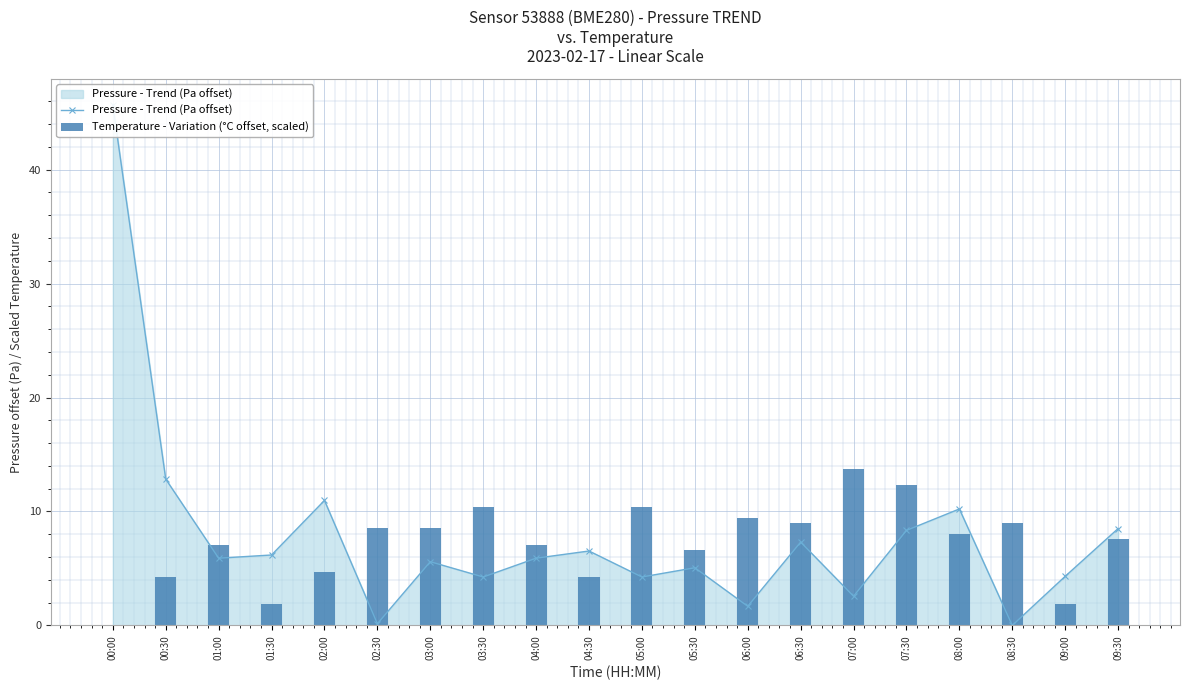

What is the difference between the highest and lowest values at 02:00?

6.2